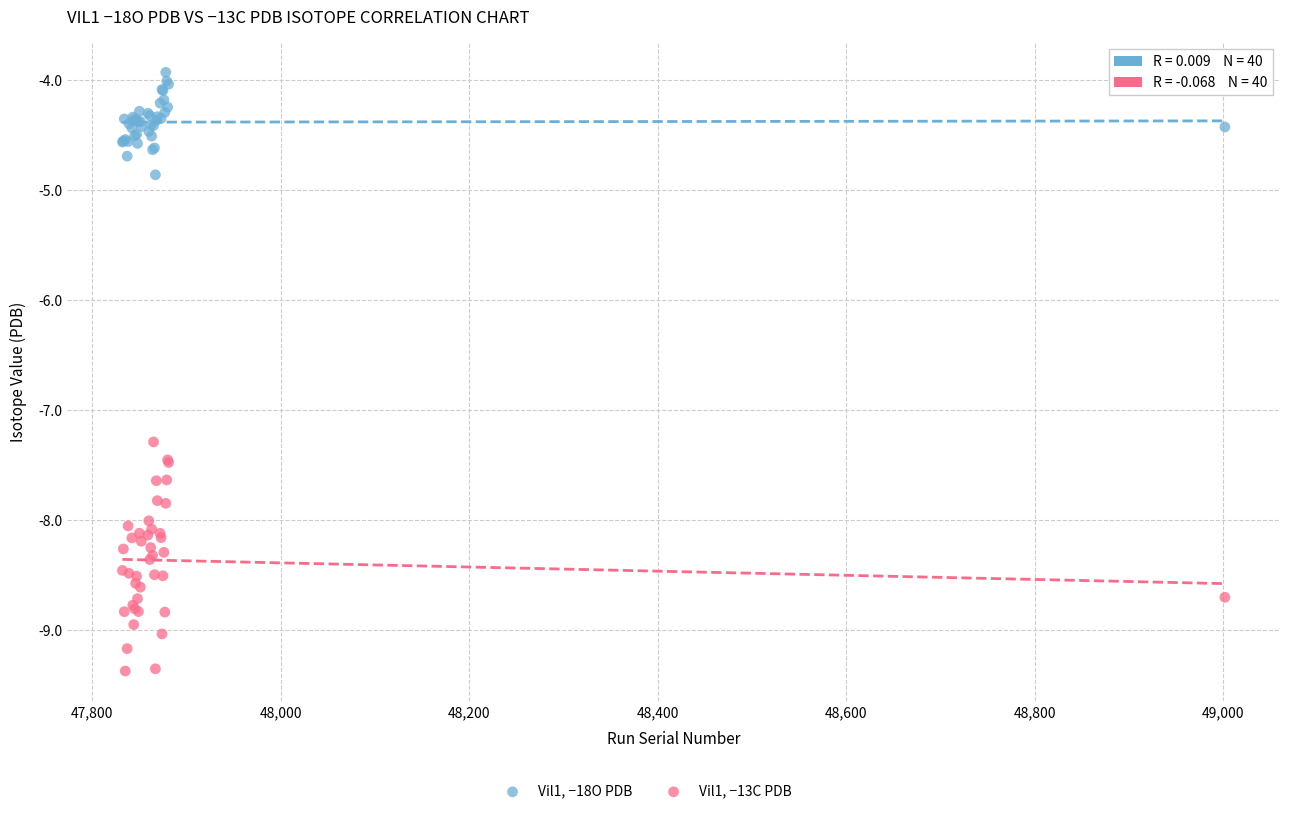

Which series contains the lowest Y value?

Vil1, −13C PDB